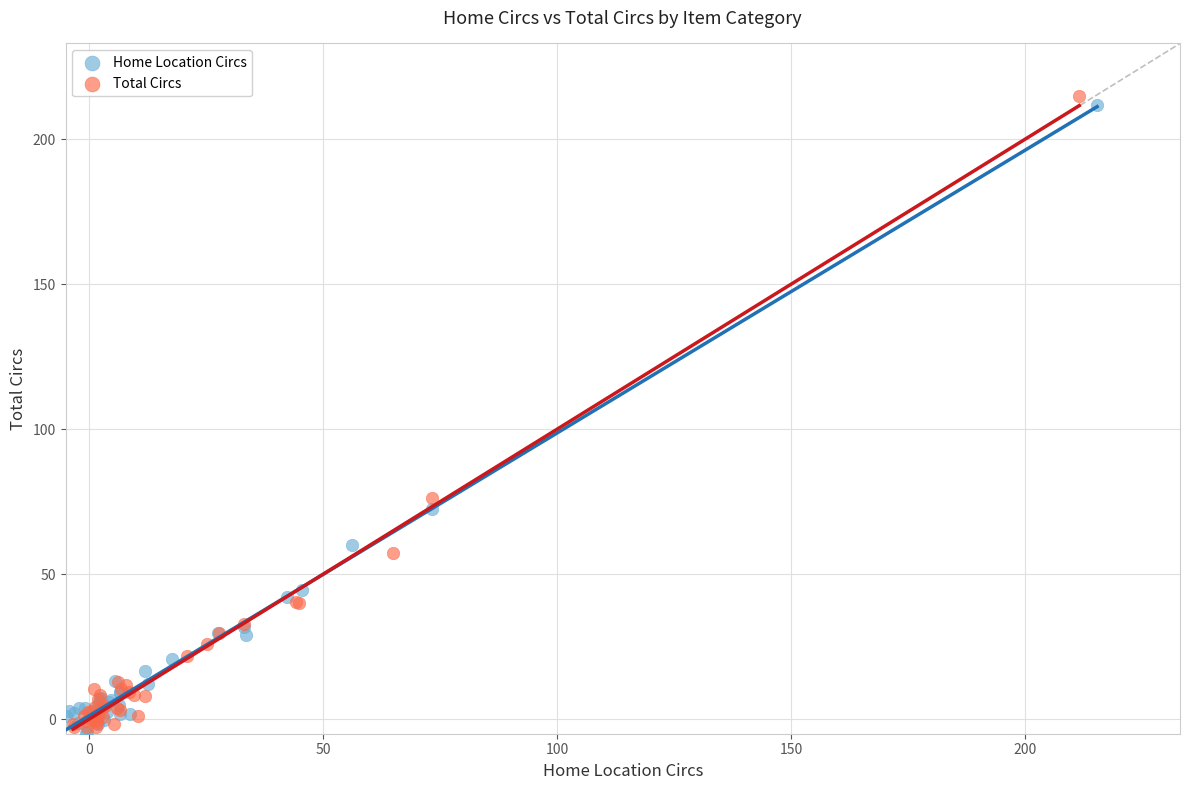

What are all the series names shown in the legend?

Home Location Circs, Total Circs